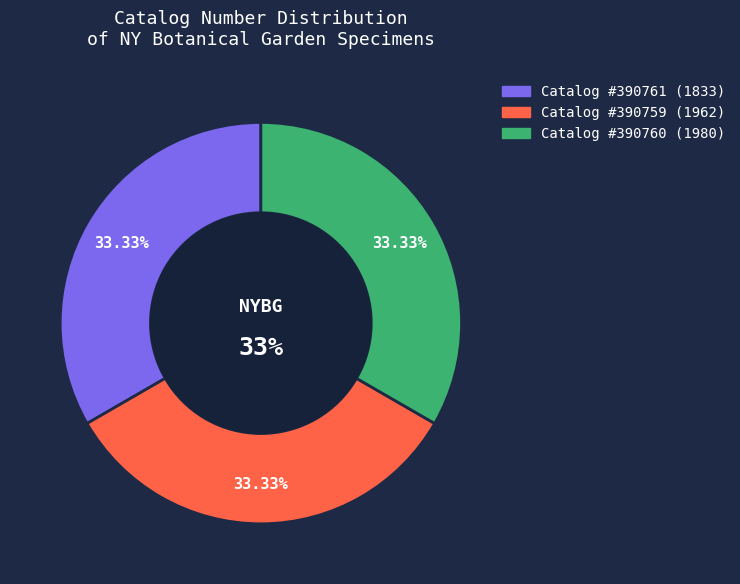

What percentage is the fc07edda-1fc3-4237-a5fe-cb5bfc1dffd8 slice, to the nearest percent?

33%